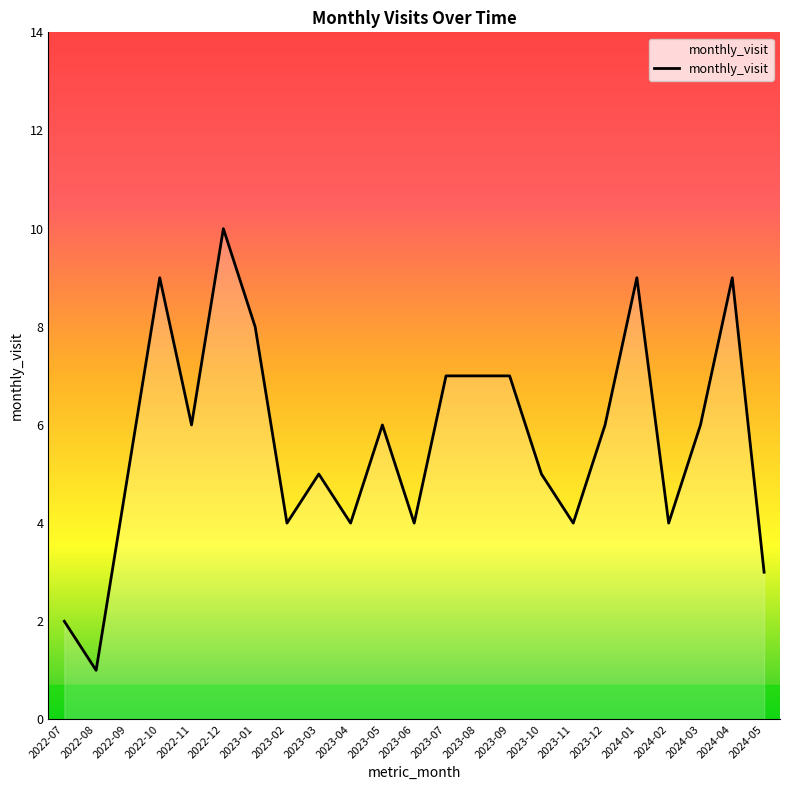

At which category does the chart reach its peak across all series?

2022-12